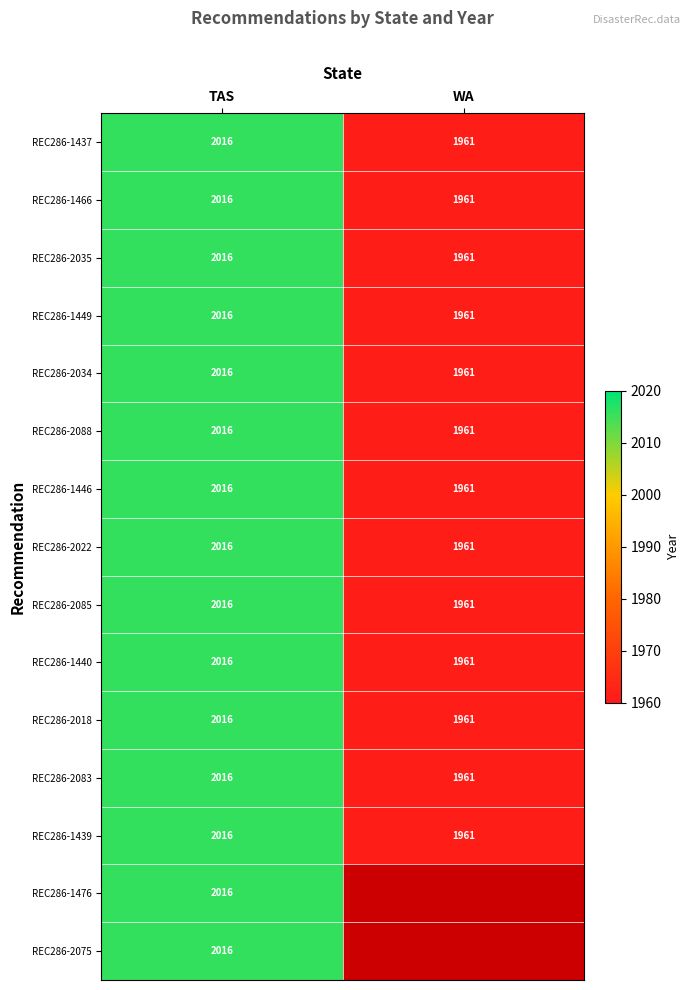

Where is REC286-2022 nearest to the value 1988?

WA